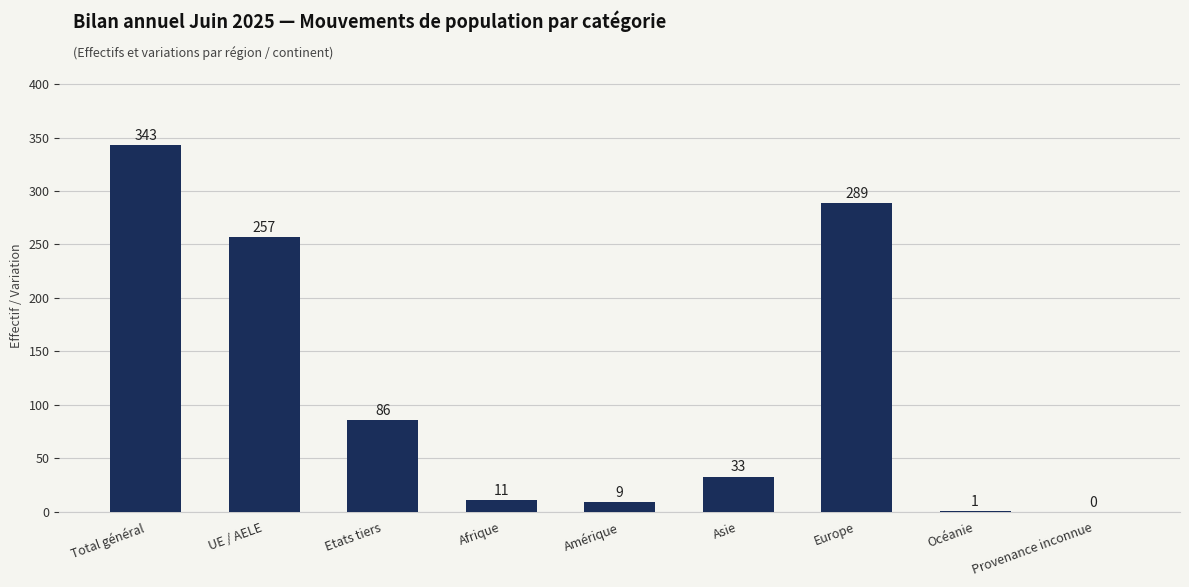

What is the change in value from Etats tiers to Océanie?

-85